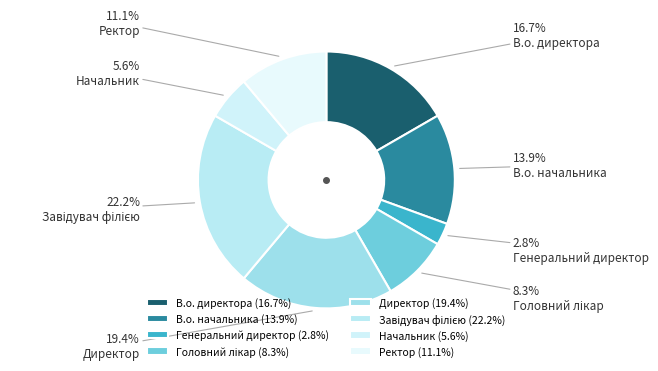

Is the sum of Головний лікар and Генеральний директор greater than half?

No